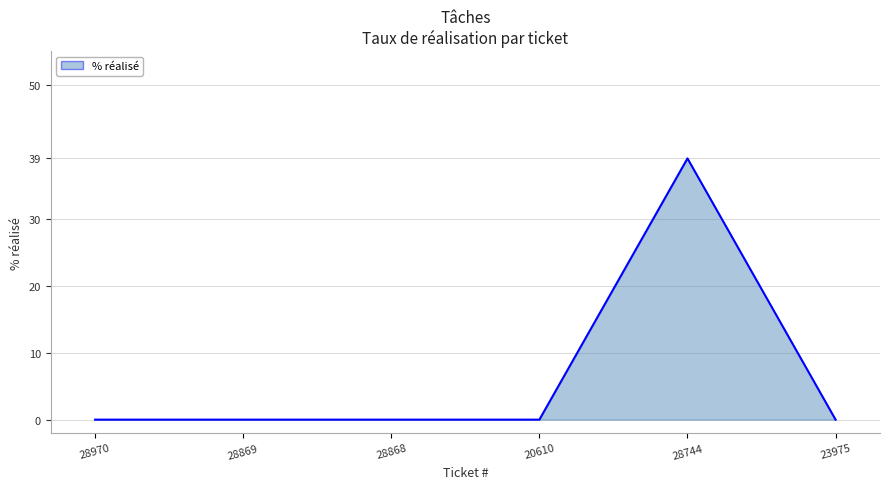

Between 28869 and 23975, which is larger?

28869